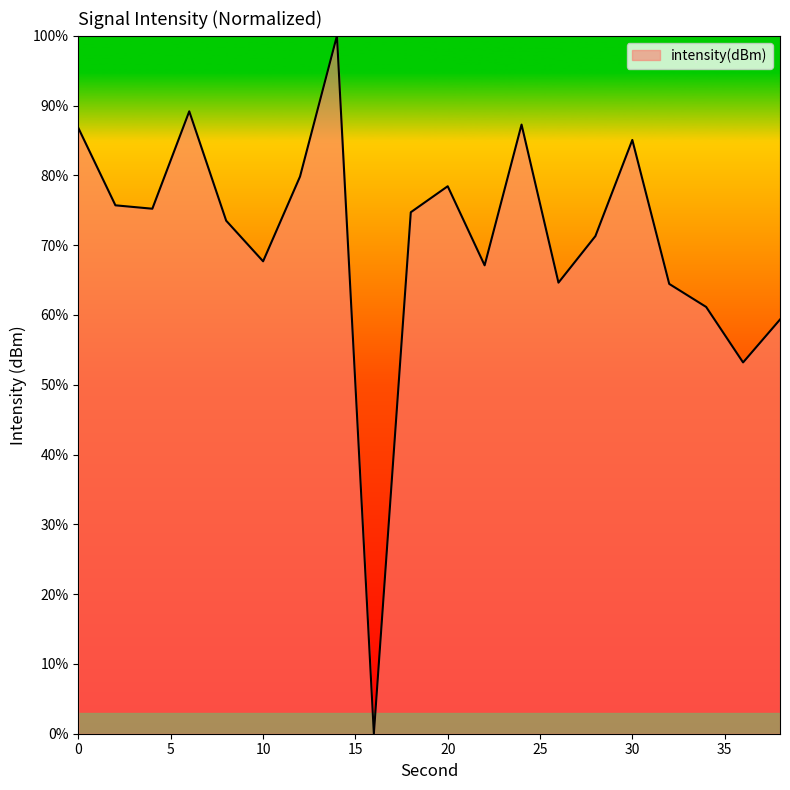

Does the chart display data point markers on the line(s)?

No